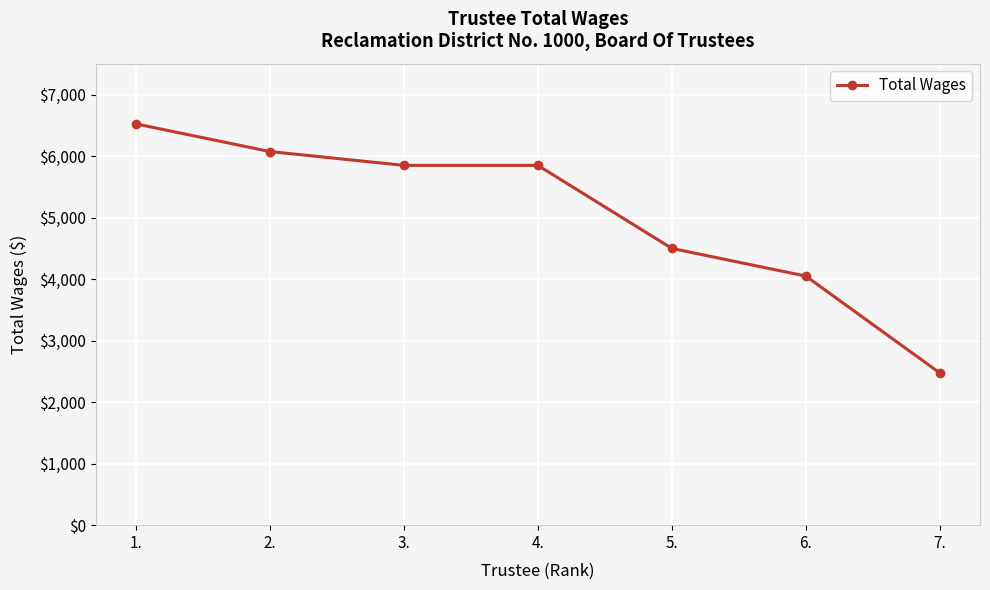

True or false: the data shows 4500 at 5..

True